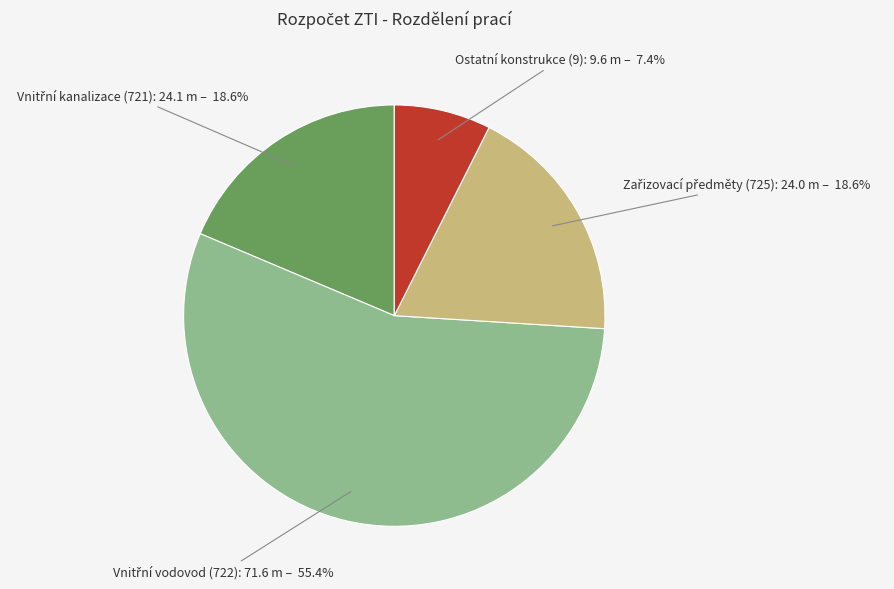

Does any single category account for the majority?

Yes